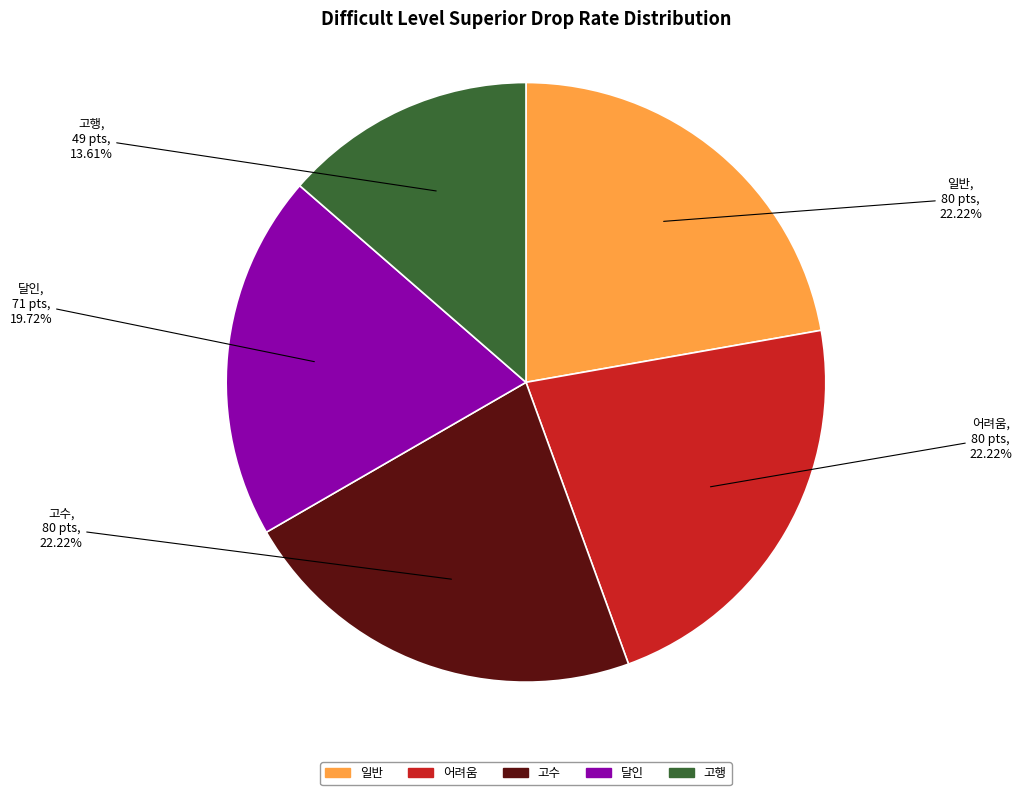

How many segments does this pie chart have?

5